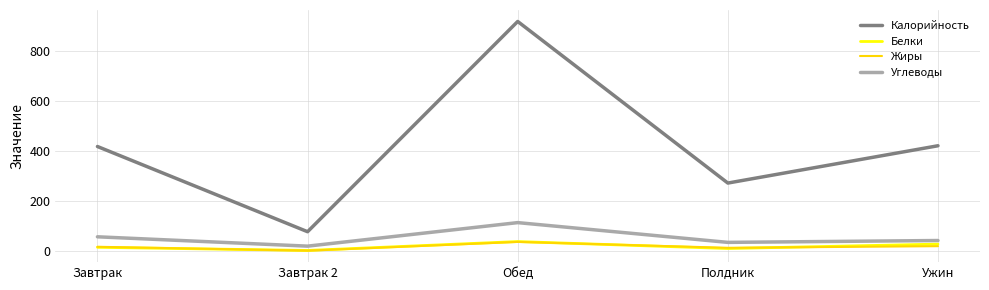

The Калорийность series shows 1300.7 at Обед. True or false?

False